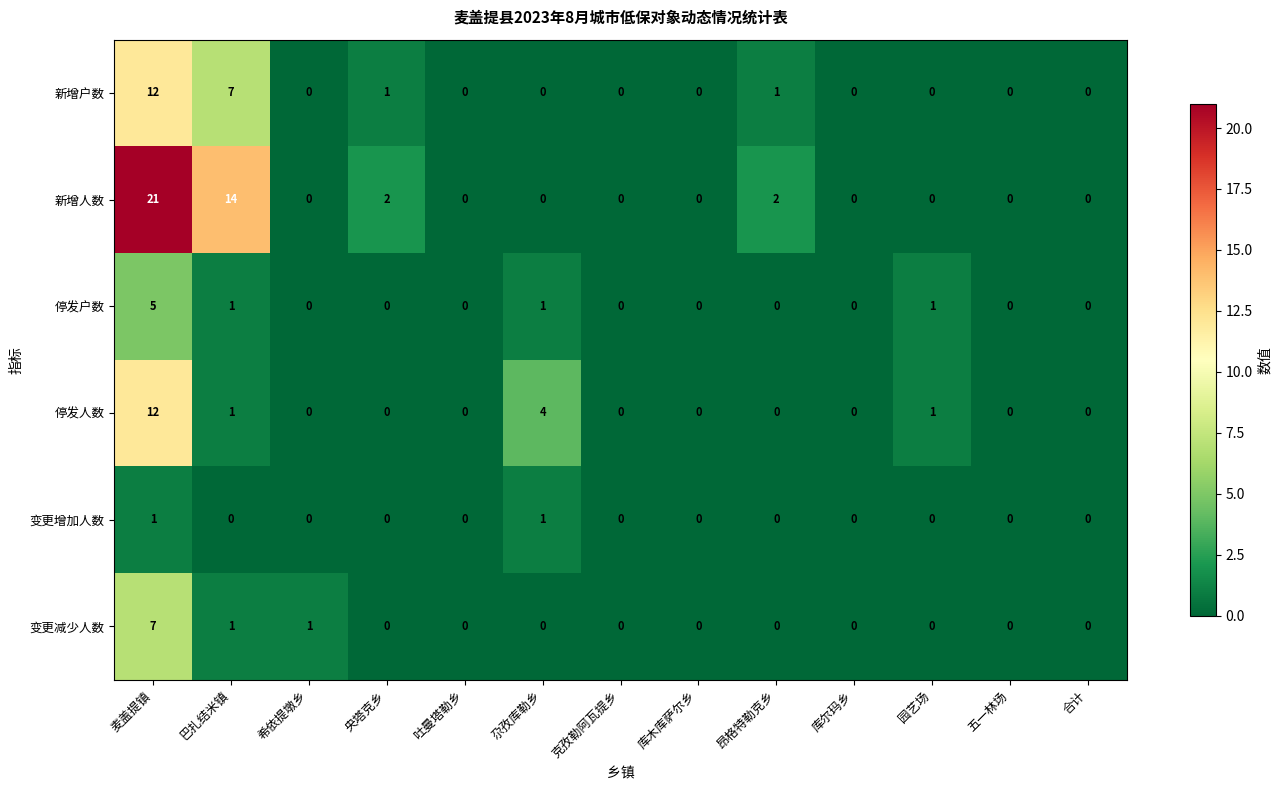

The value of 新增户数 at 巴扎结米镇 is 7. True or false?

True